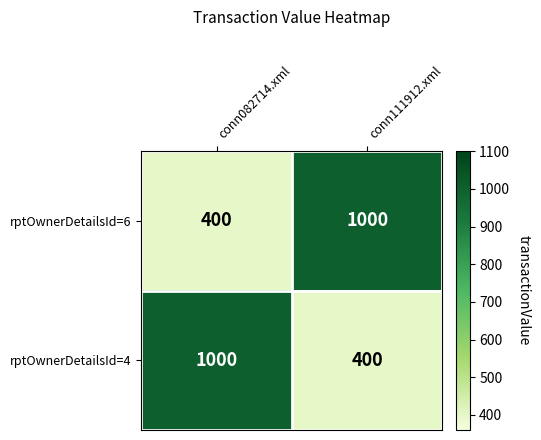

Is the value of rptOwnerDetailsId=4 at conn111912.xml greater than the value of rptOwnerDetailsId=6 at conn111912.xml?

No